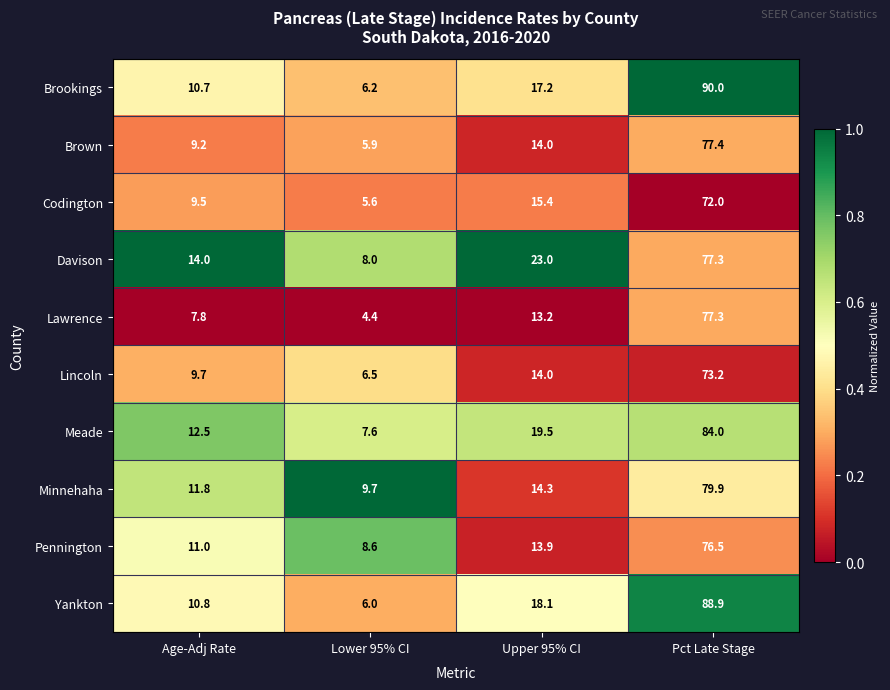

At Age-Adj Rate, list the series in order from smallest to largest.

Lawrence, Brown, Codington, Lincoln, Brookings, Yankton, Pennington, Minnehaha, Meade, Davison